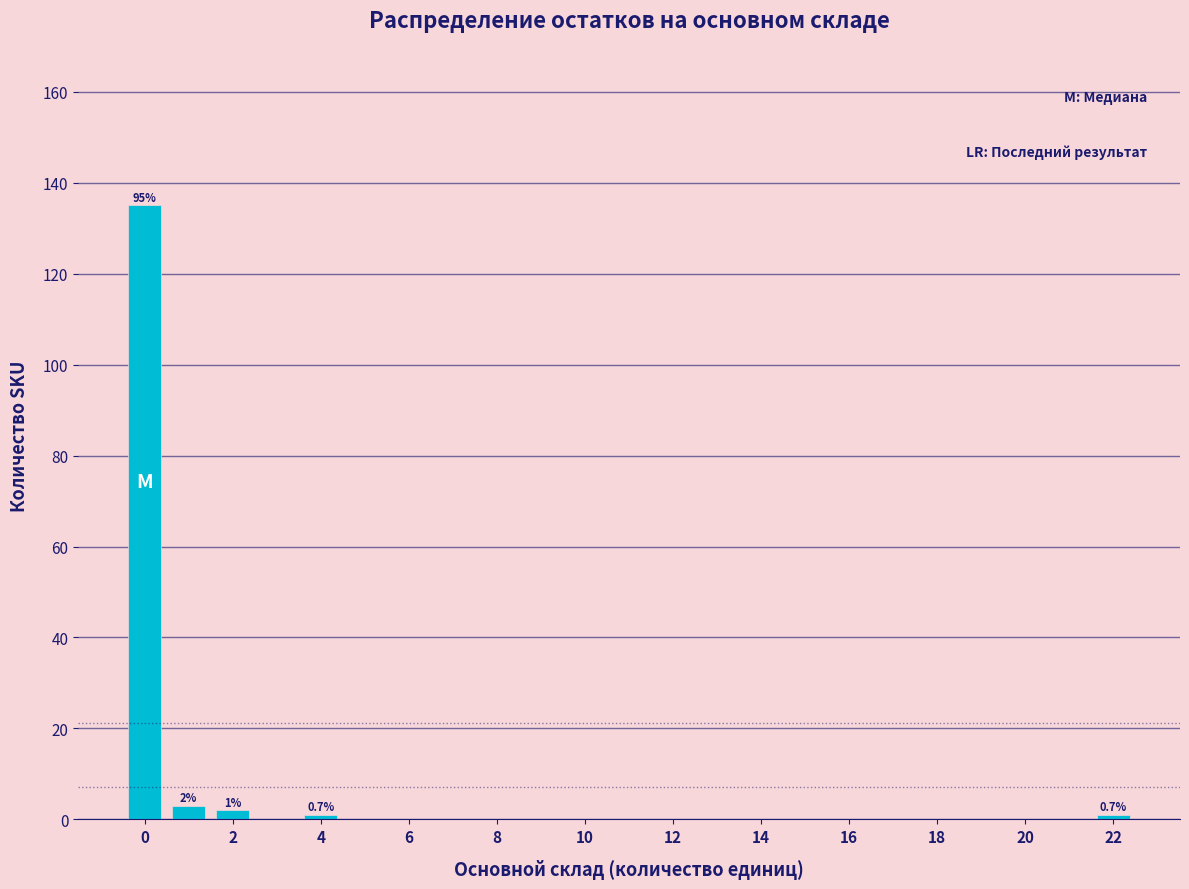

Over which range of the x-axis is the bar tallest?

-0.5 to 0.5